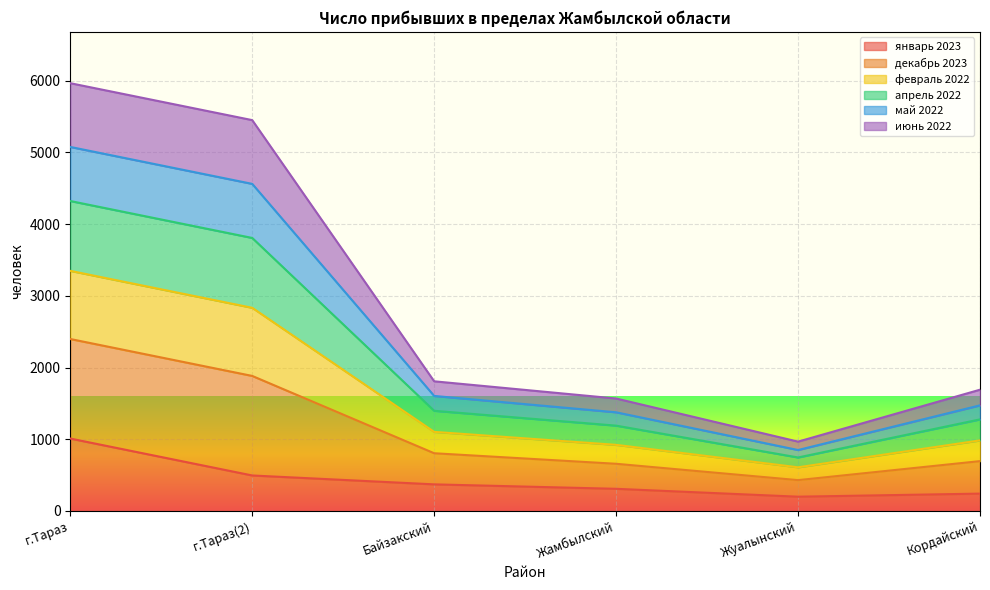

What is the minimum value for январь 2023?

199